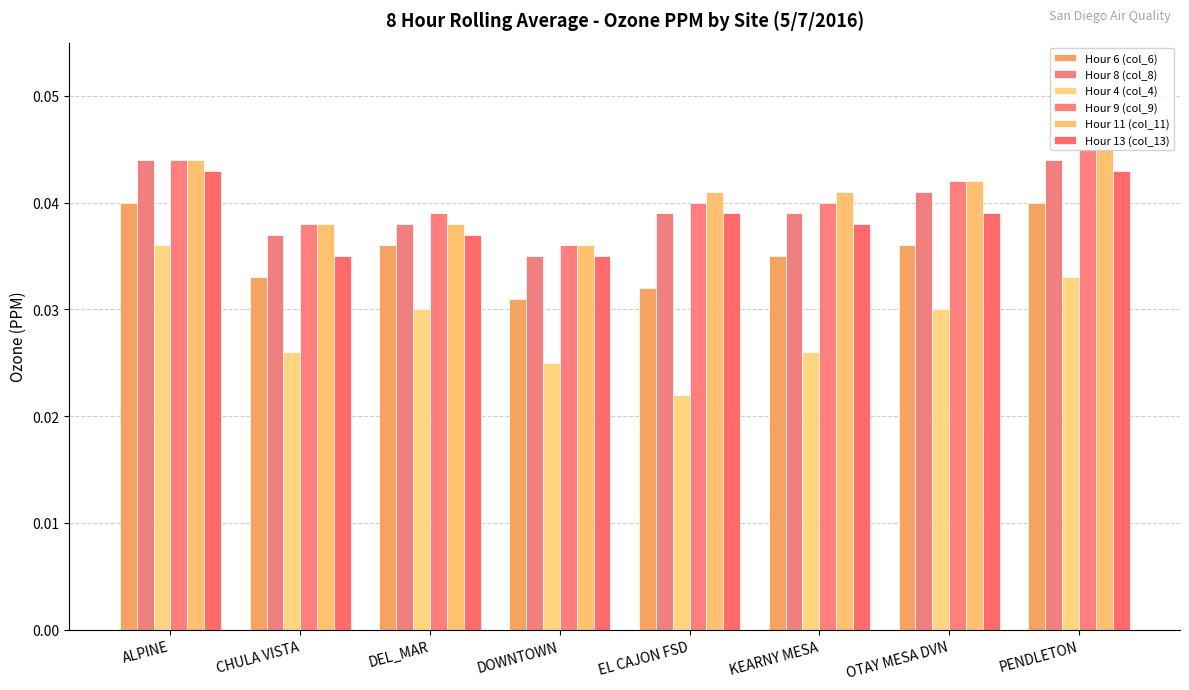

What is the label of the 5th bar from the right?

DOWNTOWN